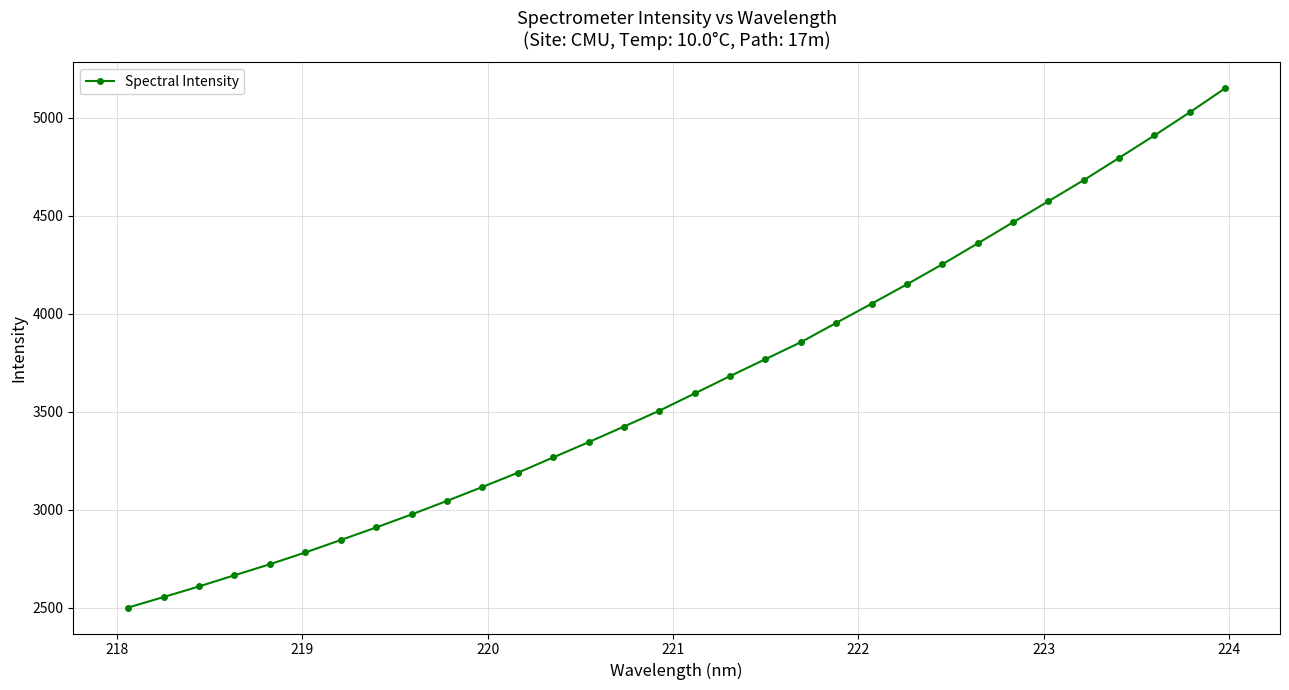

What is the difference between the maximum and minimum values?

2648.5